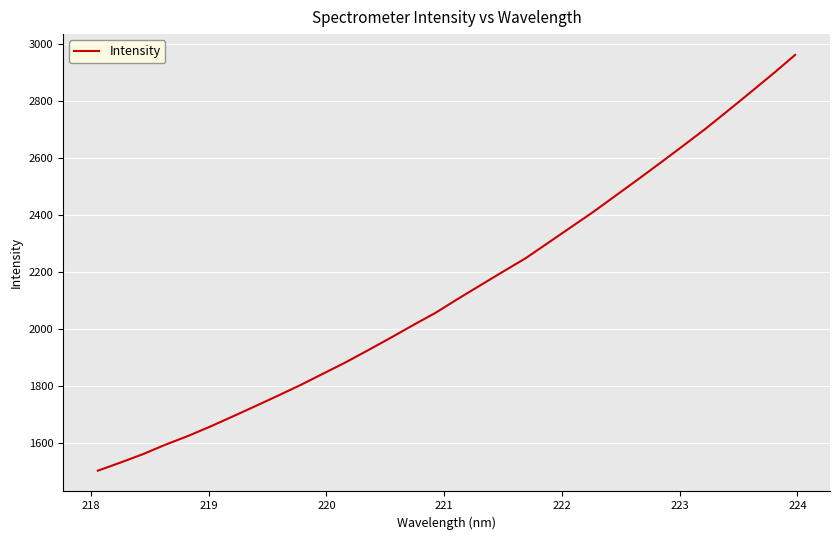

What is the difference between the maximum and minimum values?

1460.3